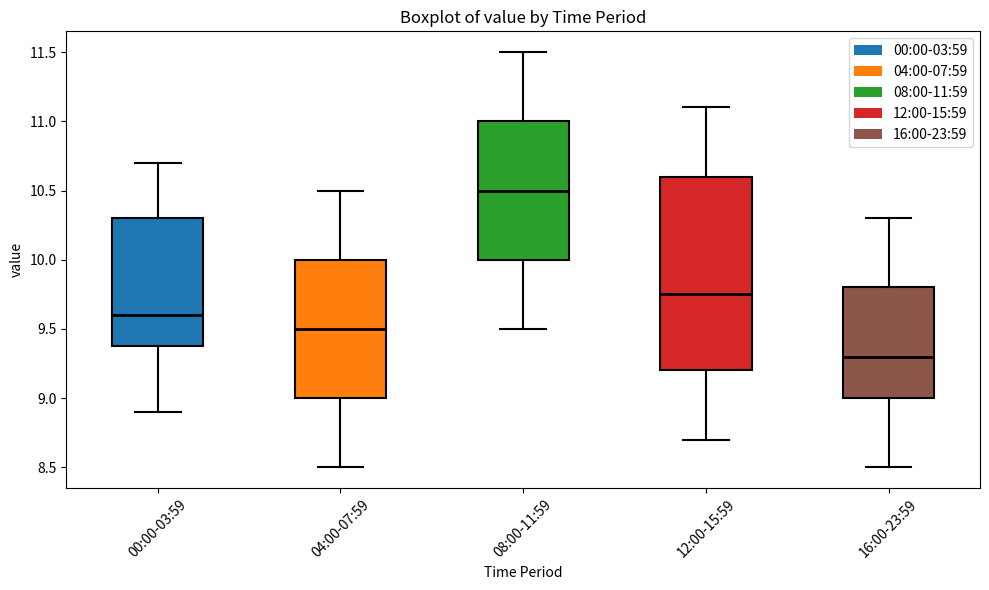

Which box's median line is the highest?

08:00-11:59